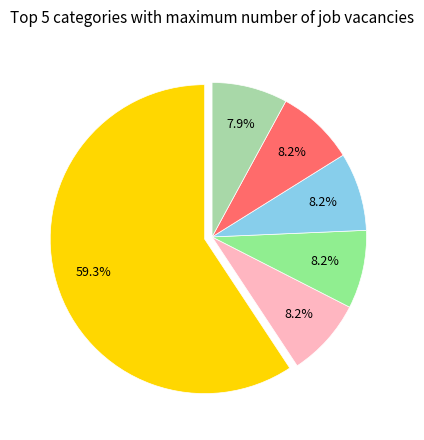

Is there any slice that represents more than half of the pie?

Yes